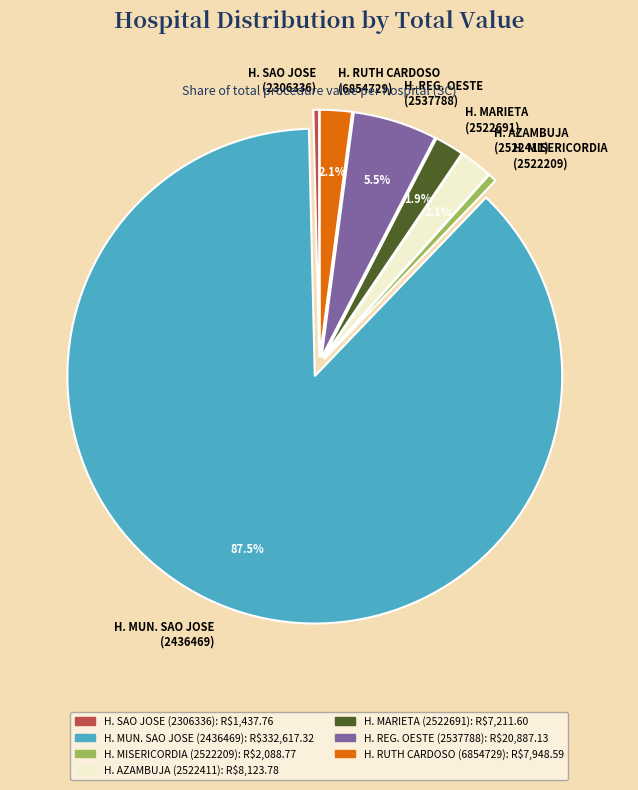

Combined, do H. MUN. SAO JOSE (2436469) and H. SAO JOSE (2306336) account for over 50%?

Yes